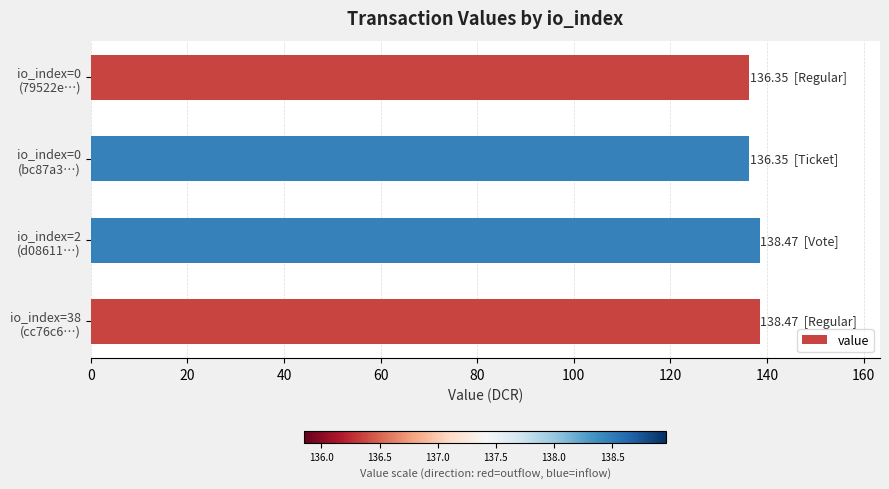

What is the sum of all values?

549.6